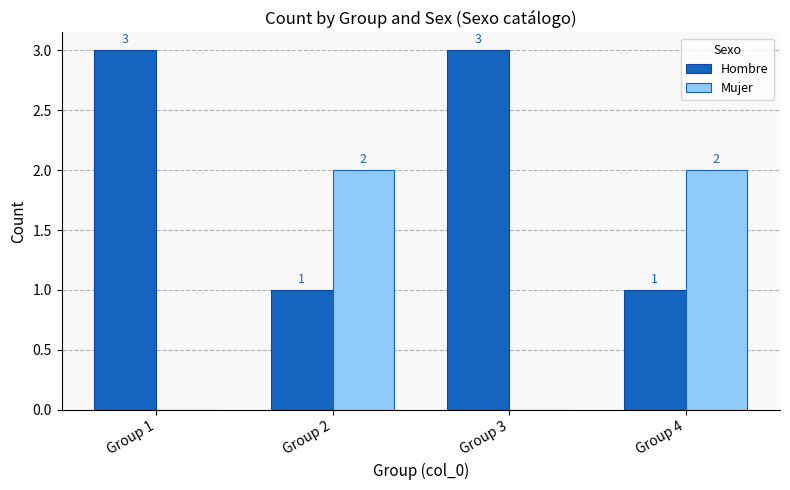

The Mujer series shows 2 at Group 2. True or false?

True